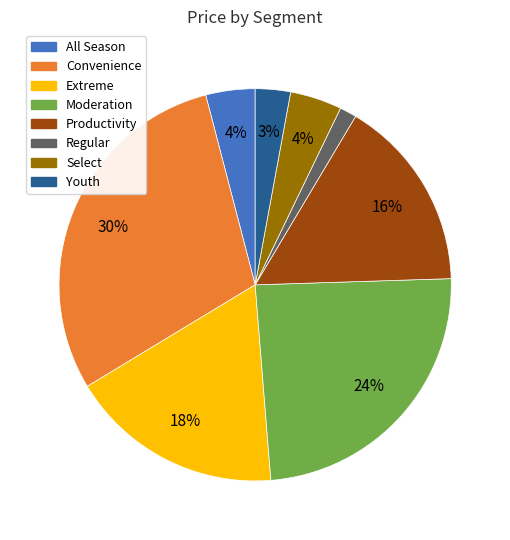

How many slices are in this pie chart?

8